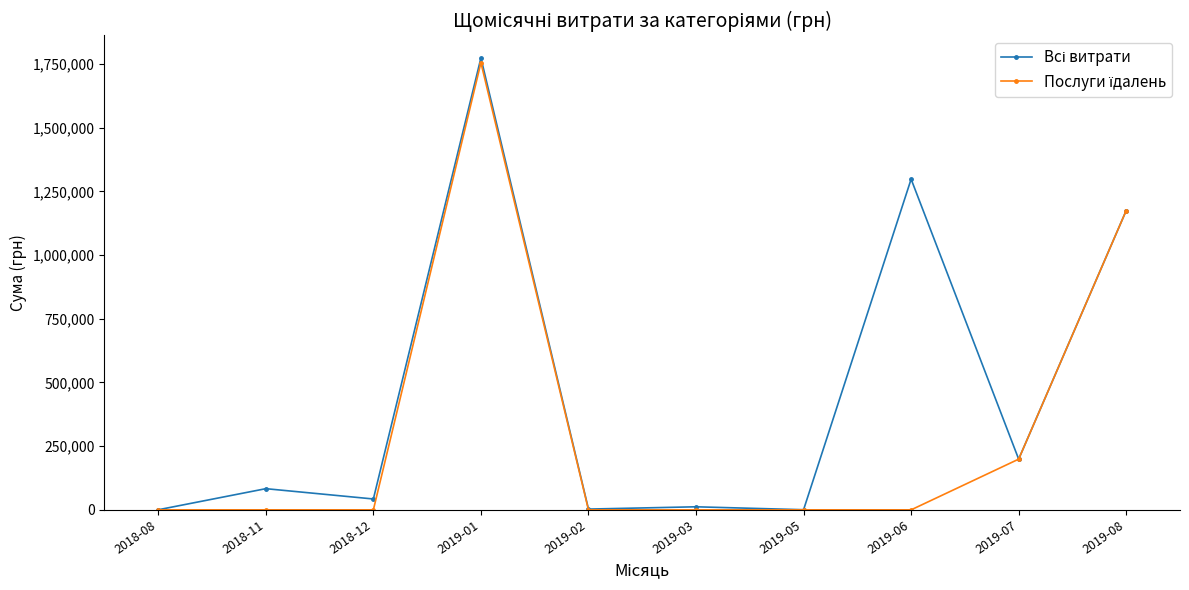

What is the label of the 8th point from the left?

2019-06